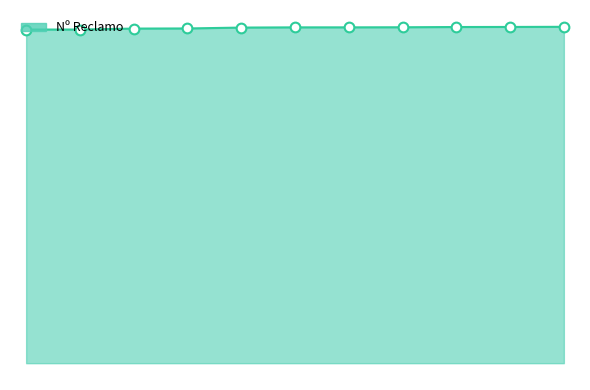

Reading left to right, what are all the values shown in this chart?

112756	112761	113082	113124	113421	113494	113498	113528	113612	113635	113679